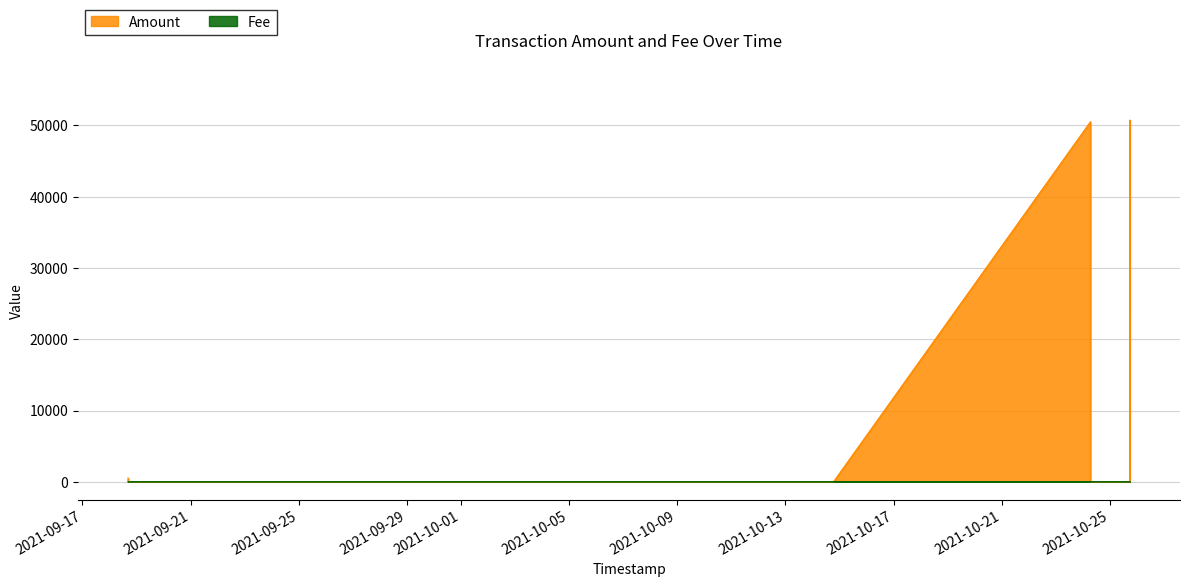

At 2021-09-18 16:36:53, list the series in order from largest to smallest.

Amount, Fee